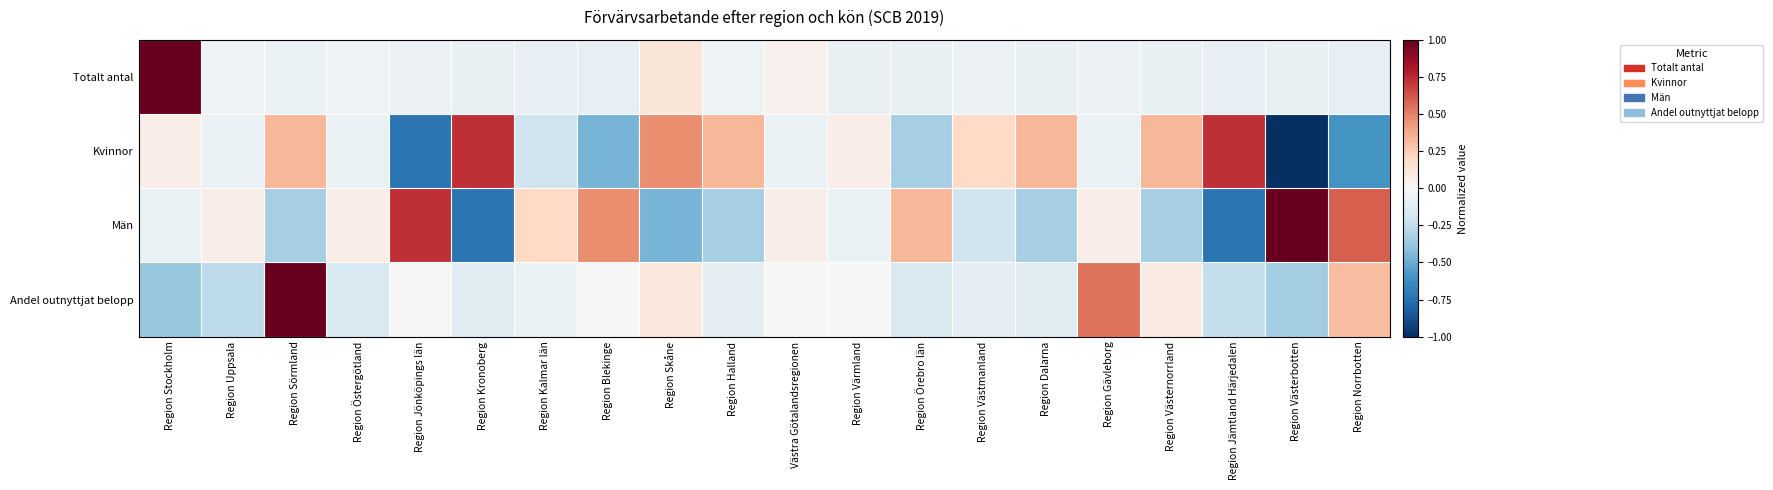

Which series changed the most between Region Kronoberg and Västra Götalandsregionen?

Kvinnor